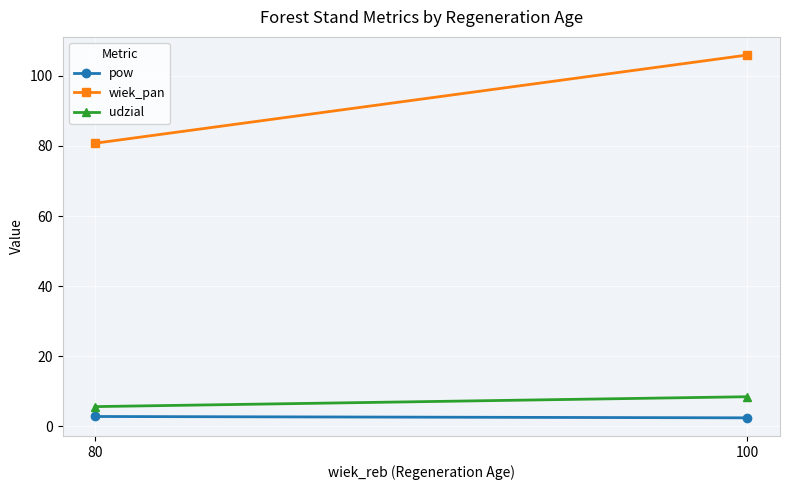

What is the sum of all wiek_pan values?

186.7